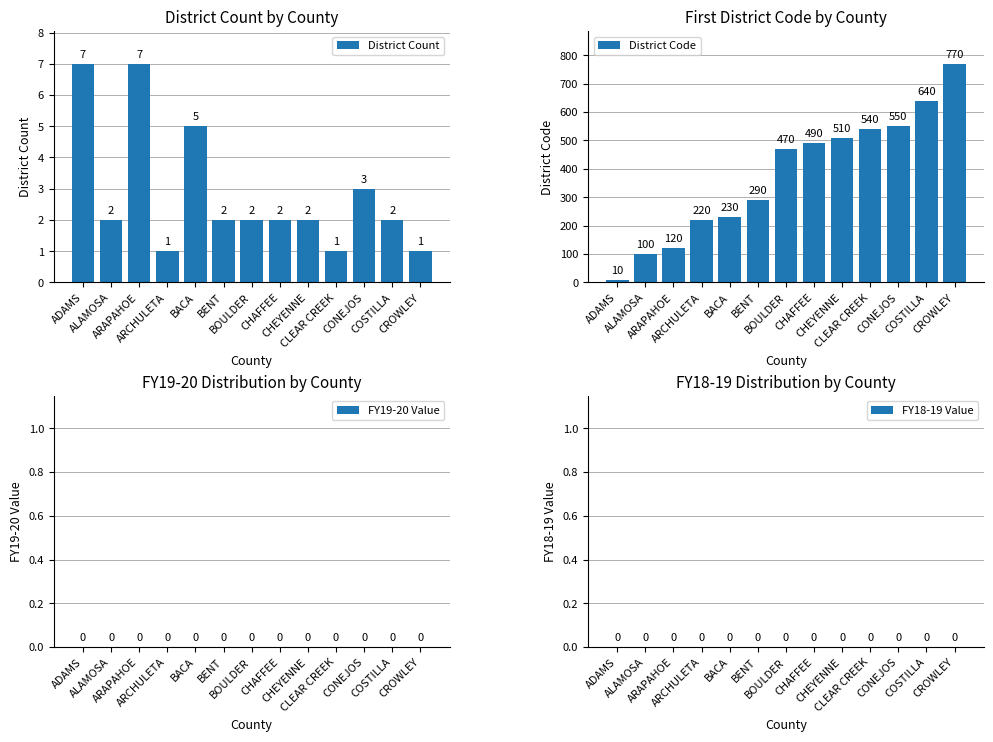

Rank the categories by District Code value from lowest to highest.

ADAMS, ALAMOSA, ARAPAHOE, ARCHULETA, BACA, BENT, BOULDER, CHAFFEE, CHEYENNE, CLEAR CREEK, CONEJOS, COSTILLA, CROWLEY